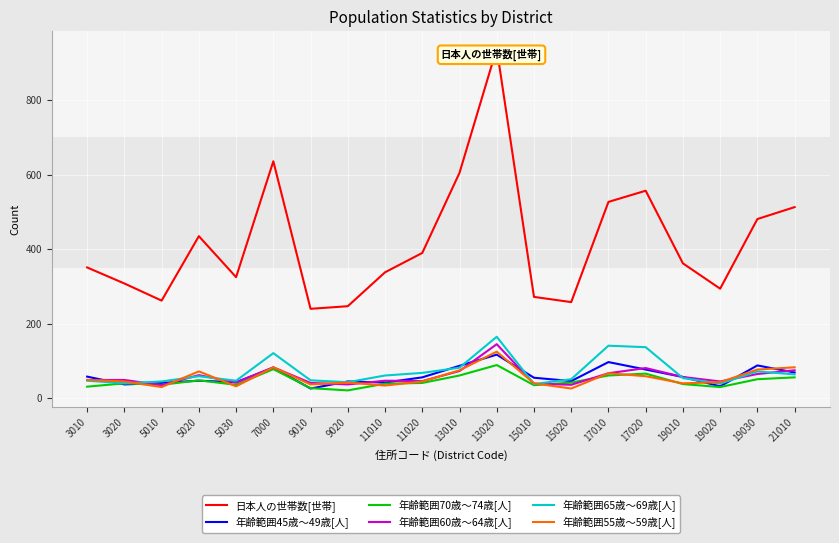

What value does the 日本人の世帯数[世帯] series have at 3010?

351